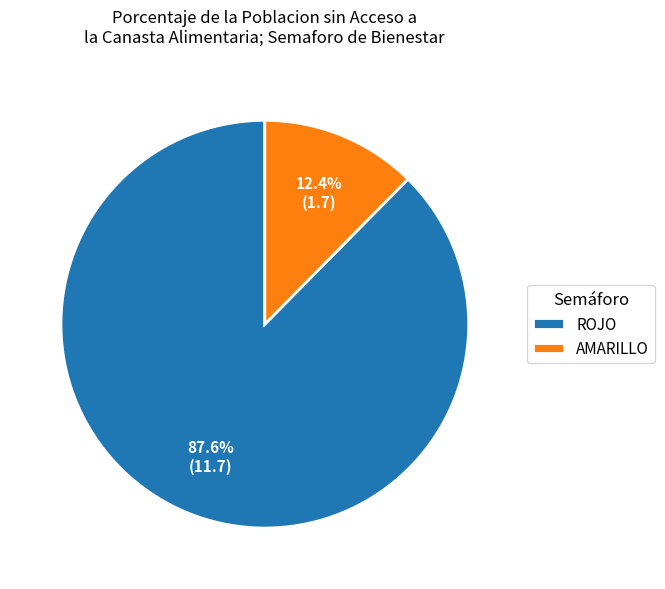

Count the number of slices in the pie.

2